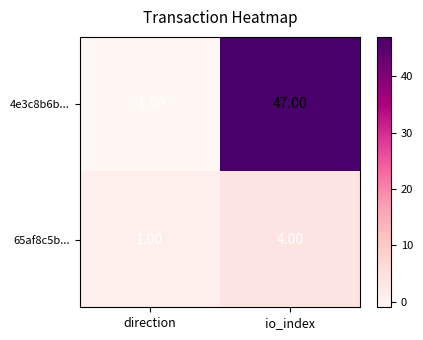

At which label is 65af8c5b... closest to 2?

direction